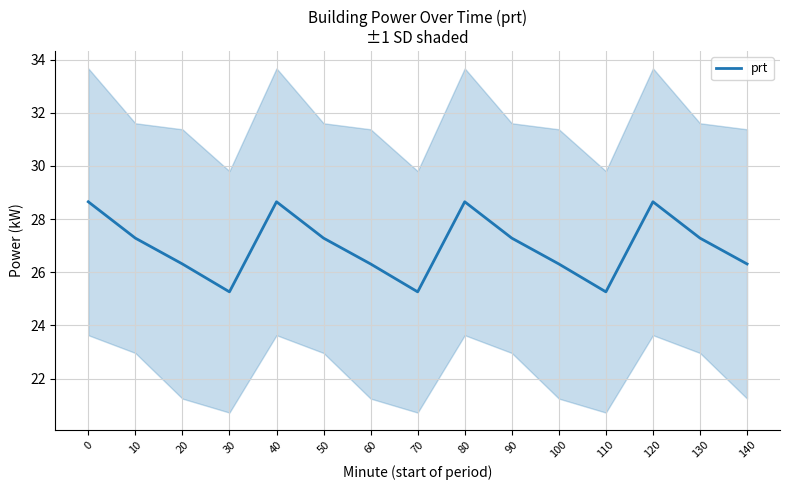

At which category does the data reach its first local valley?

30